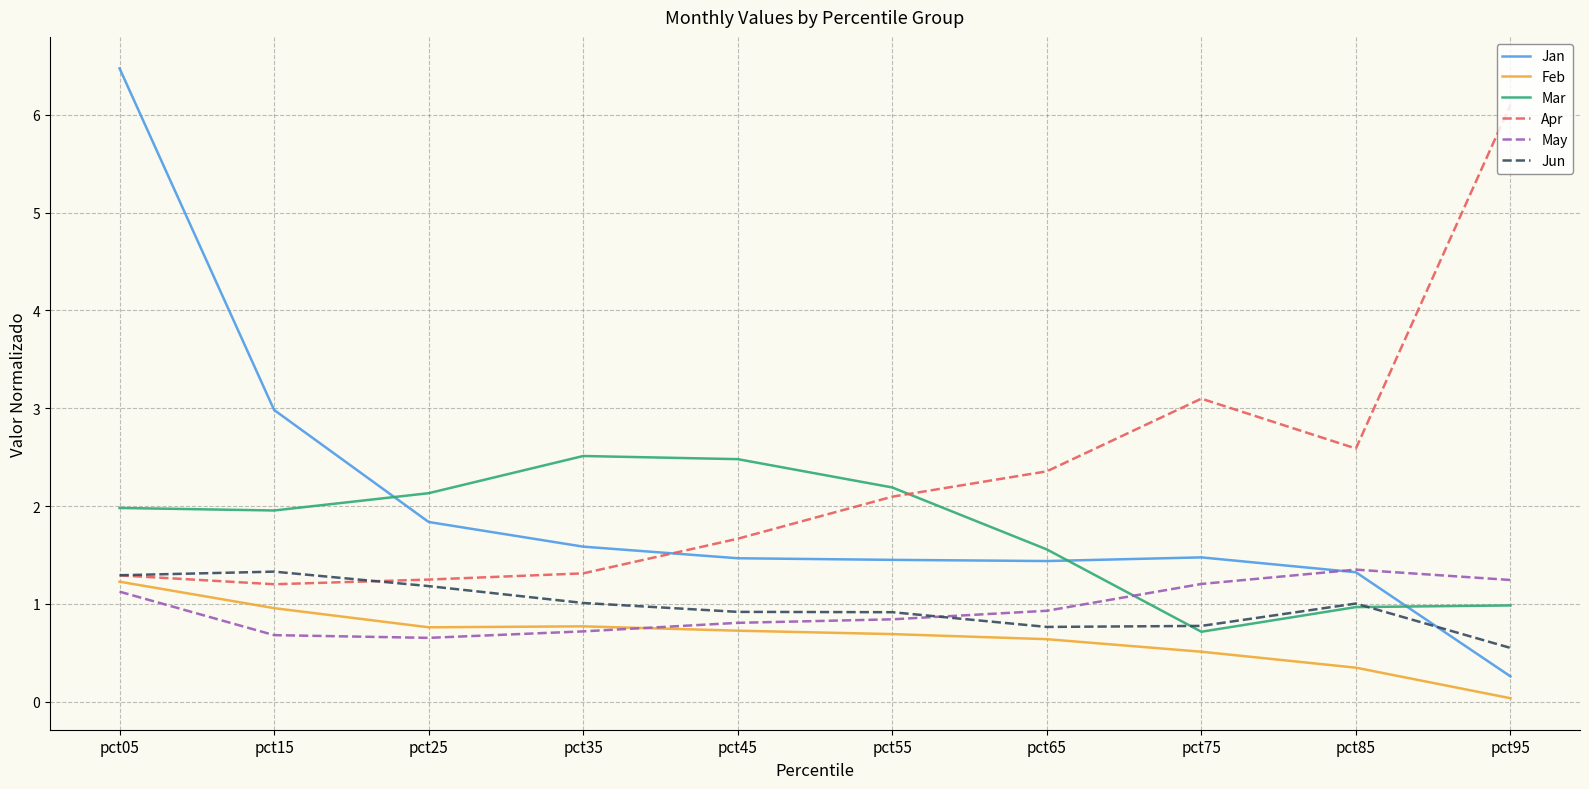

Read the May value at pct45.

0.8